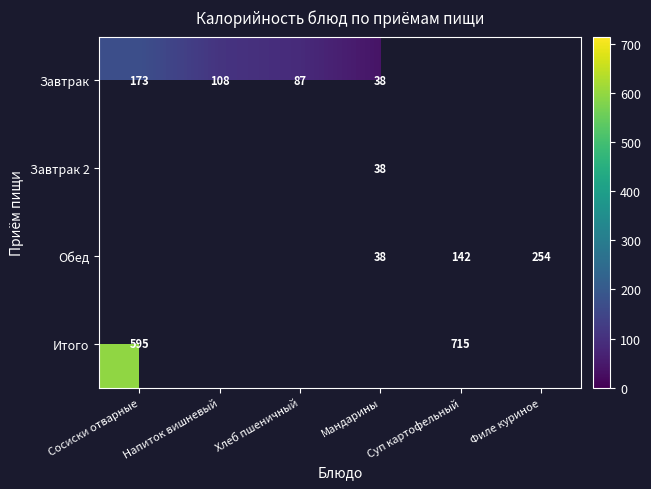

At how many categories does at least one series exceed 268?

2